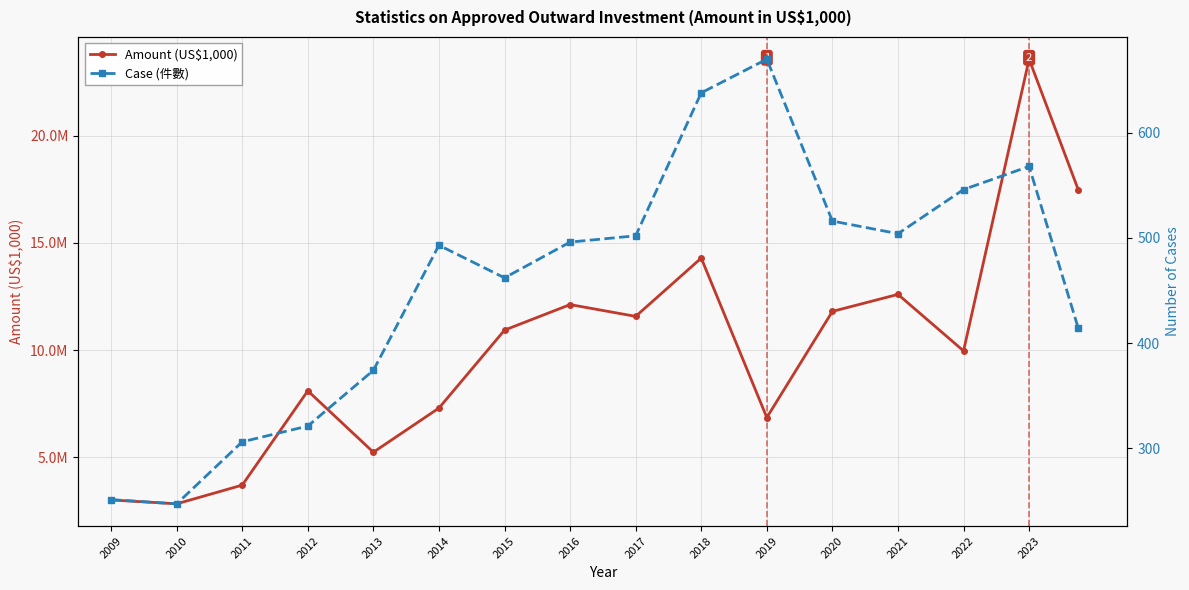

True or false: Amount (US$1,000) and Case (件數) cross at least once.

False